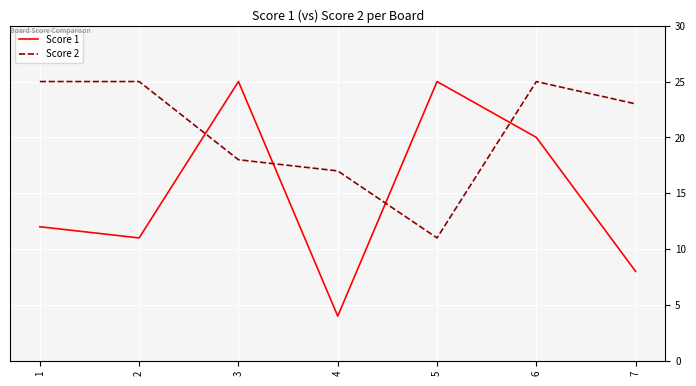

True or false: Score 2 has more than 0 interior local peaks.

True